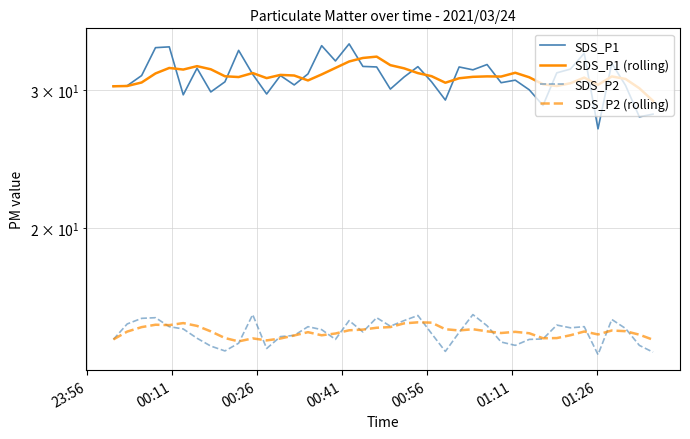

Which series ends up on top after the final intersection of SDS_P2 and SDS_P2 (rolling)?

SDS_P2 (rolling)